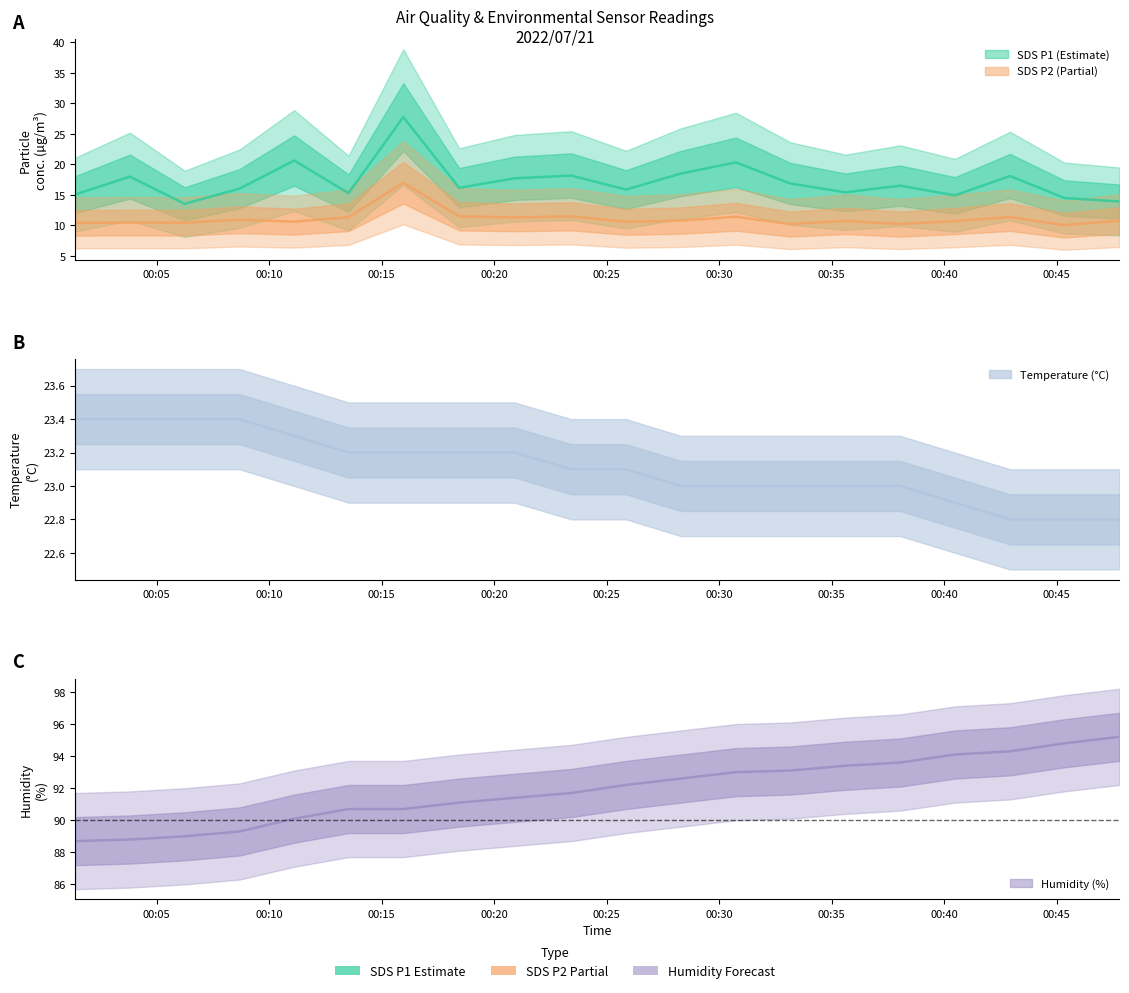

The value of Temp at 2022/07/21 00:18:27 is 23.2. True or false?

True